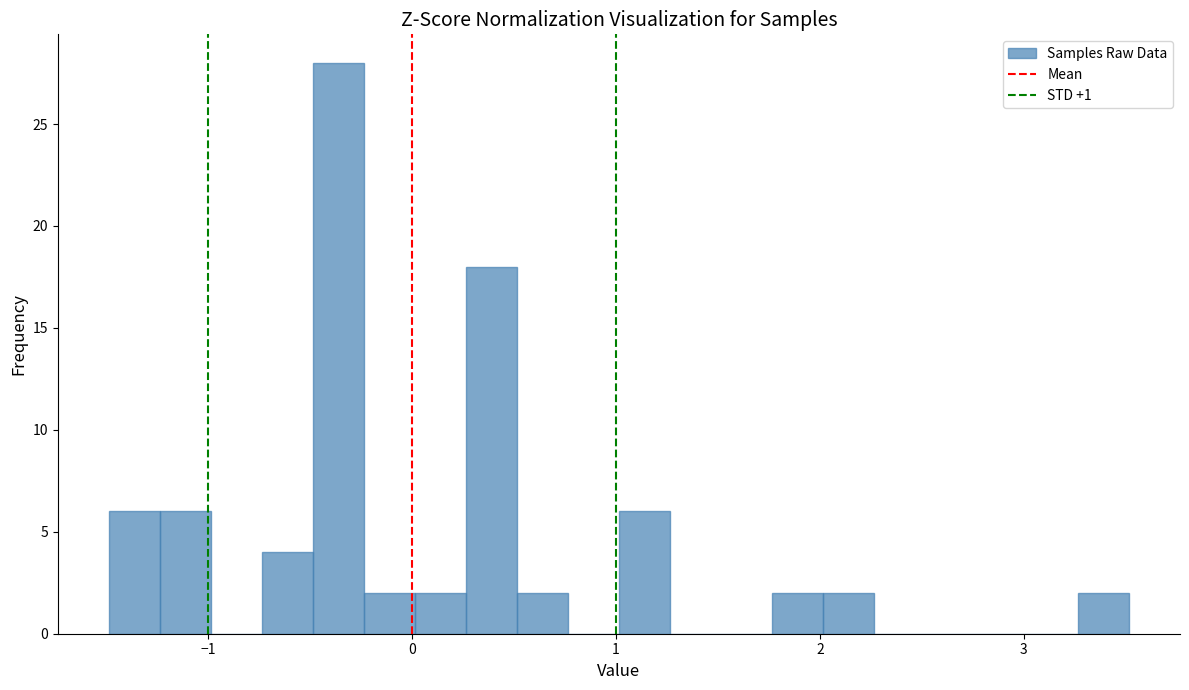

Read against the x-axis, roughly where is the centre of the tallest bar?

-0.4